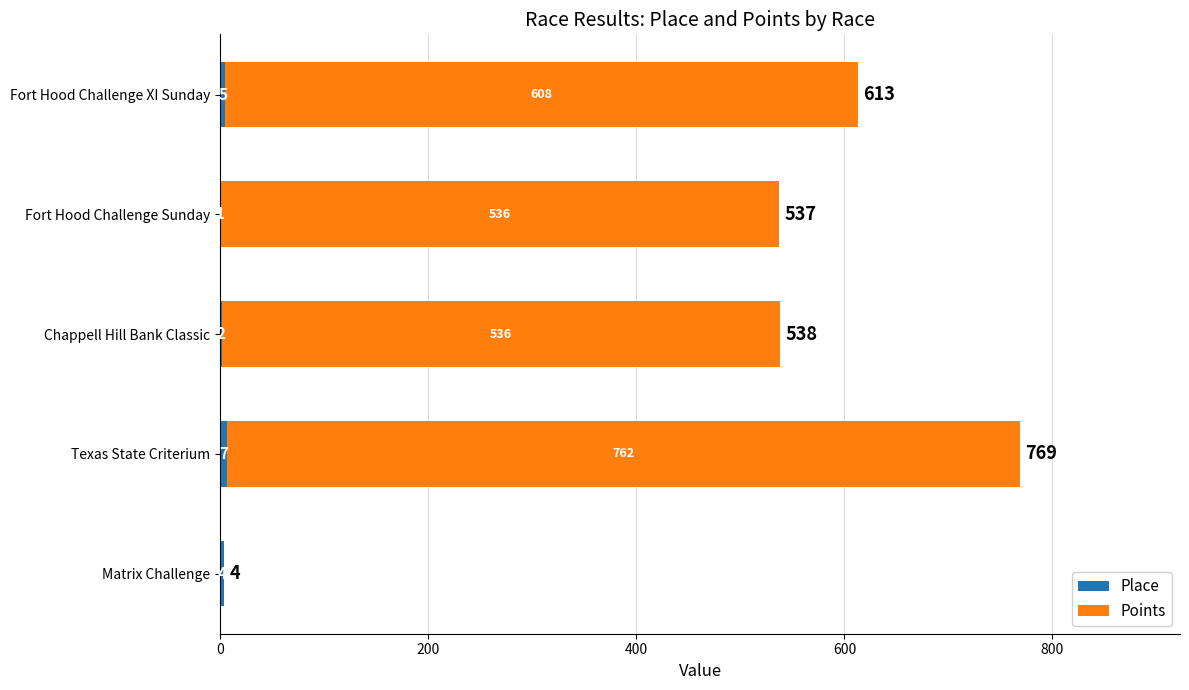

At which category is the sum across all series the highest?

Texas State Criterium